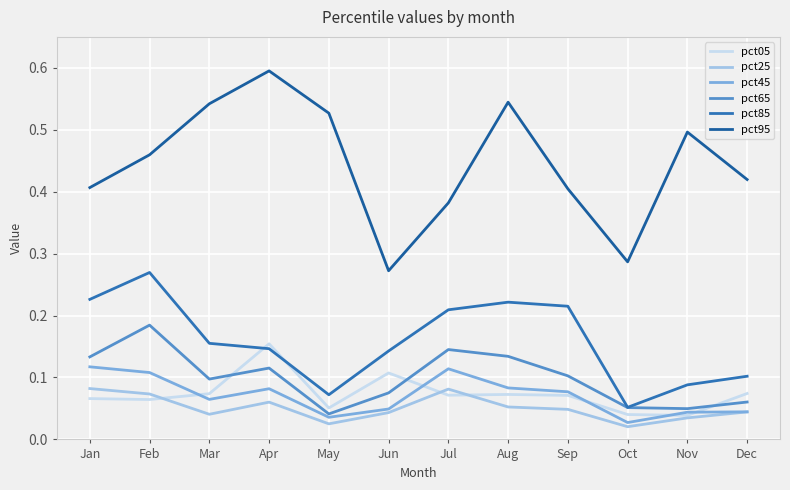

Count the number of categories in the chart.

12